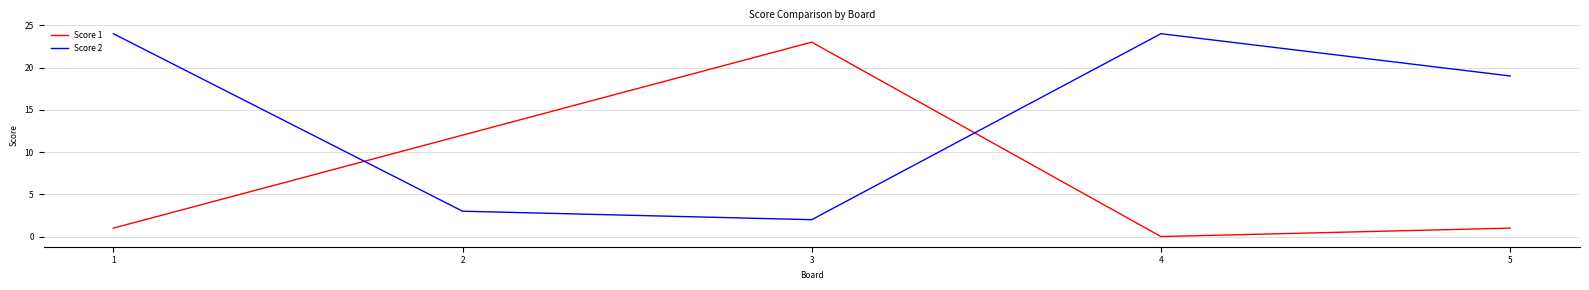

After their last crossing, which series has the higher values: Score 1 or Score 2?

Score 2